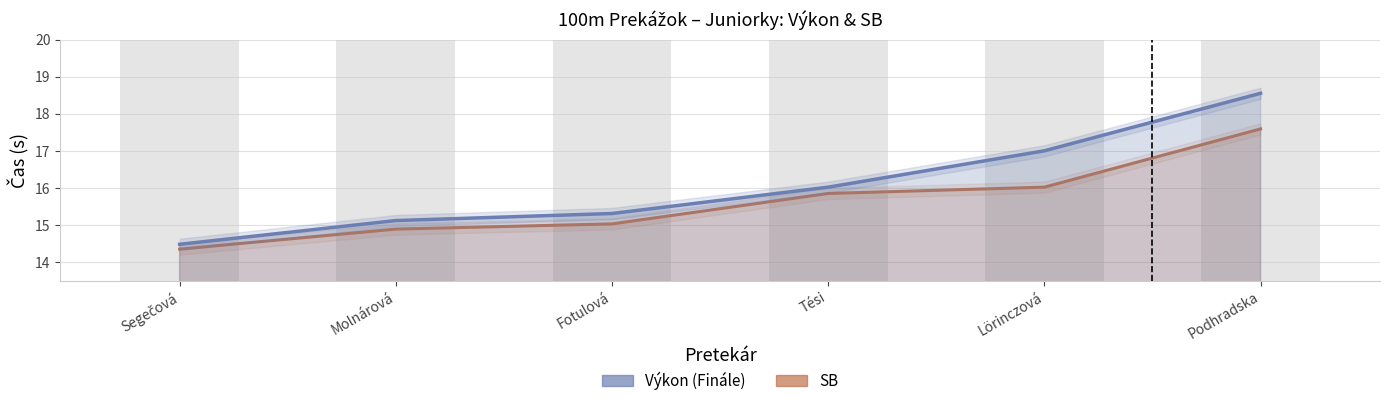

Is the value of Výkon (Finále) at Fotulová greater than the value of SB at Lörinczová?

No